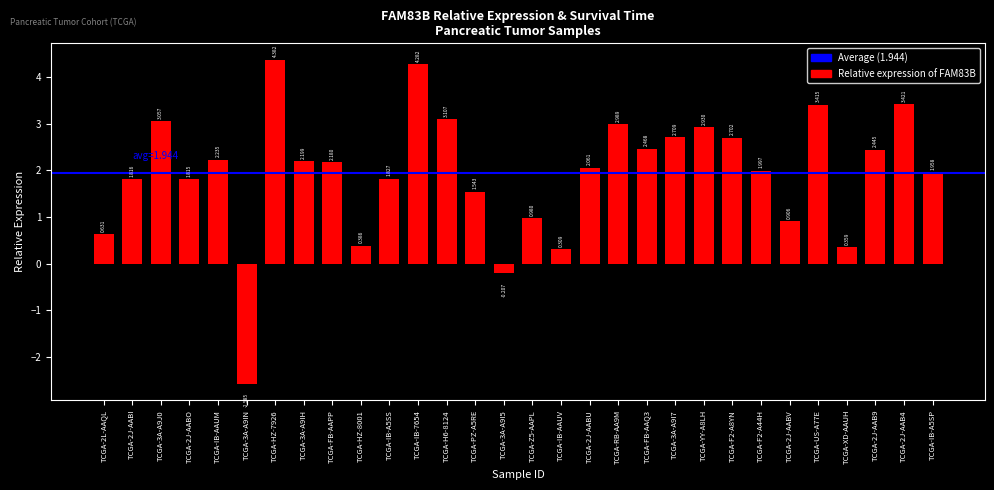

Does the chart contain any negative values?

Yes